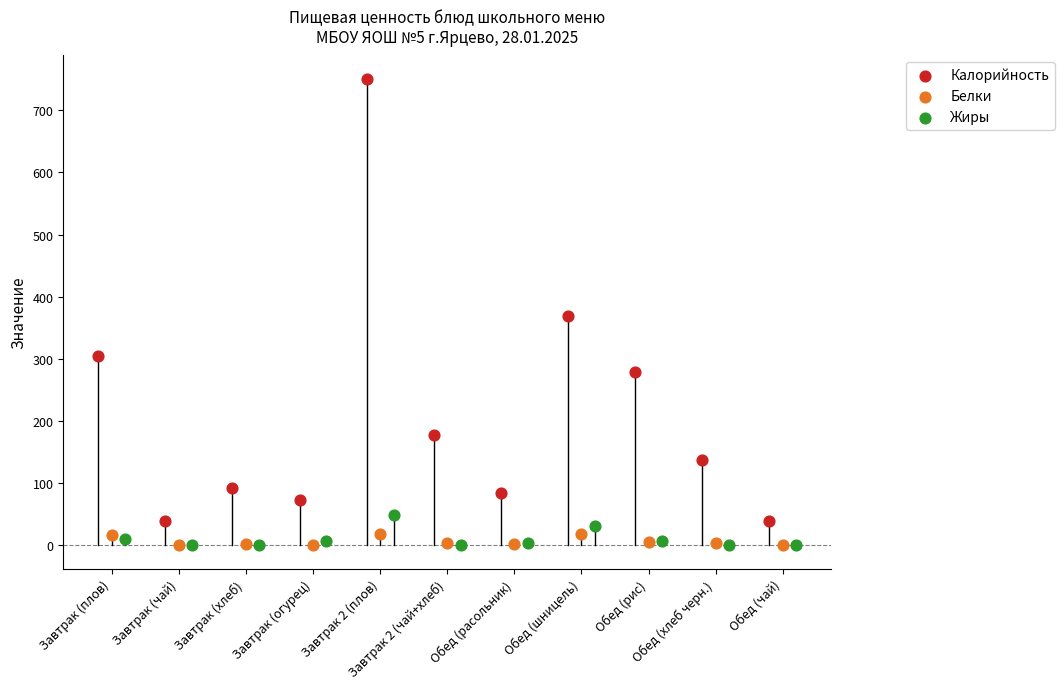

Which series contains the highest Y value?

Калорийность